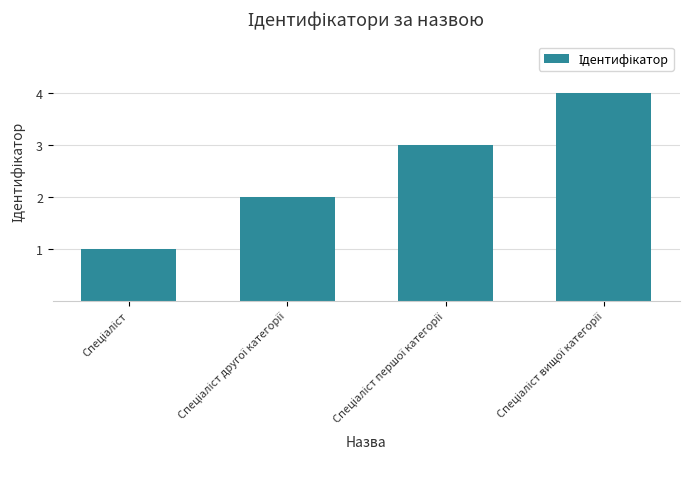

What is the minimum value shown in the chart?

1